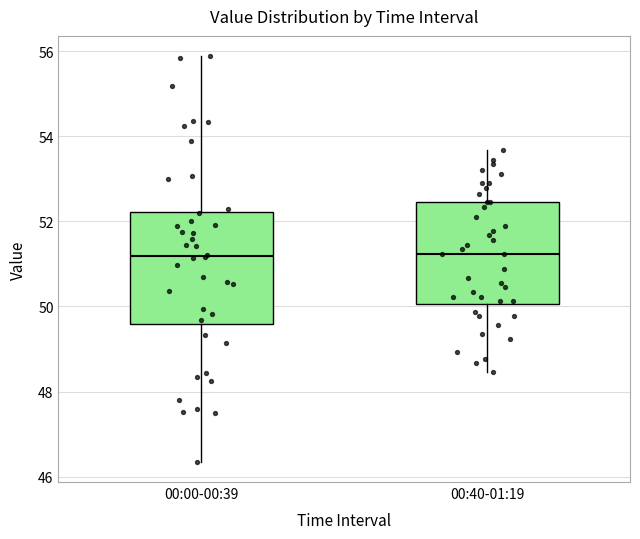

Which box is the tallest, from its lower edge to its upper edge?

00:00-00:39